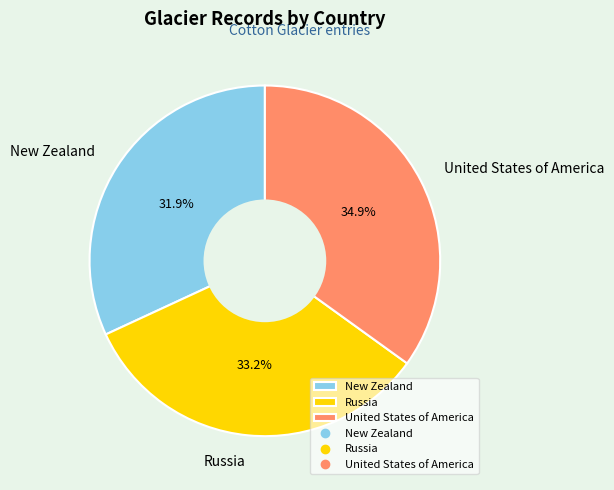

How many segments does this pie chart have?

3